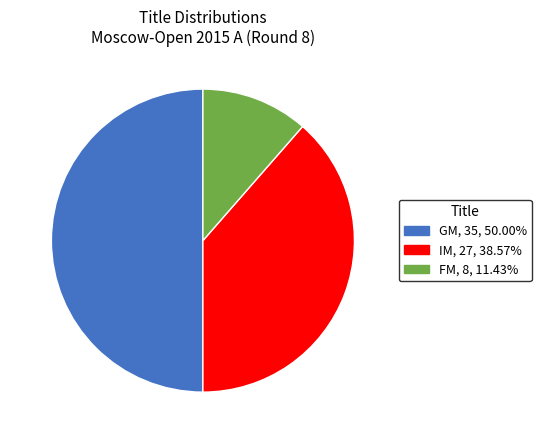

What is the ratio of the value at IM to the value at GM?

0.8